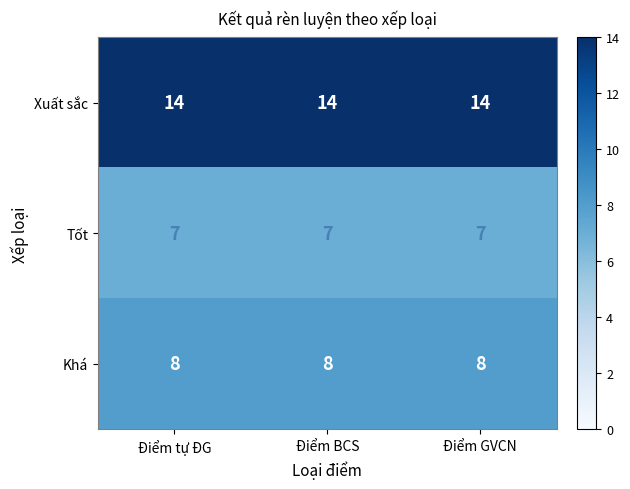

What is the maximum value shown in the chart?

14